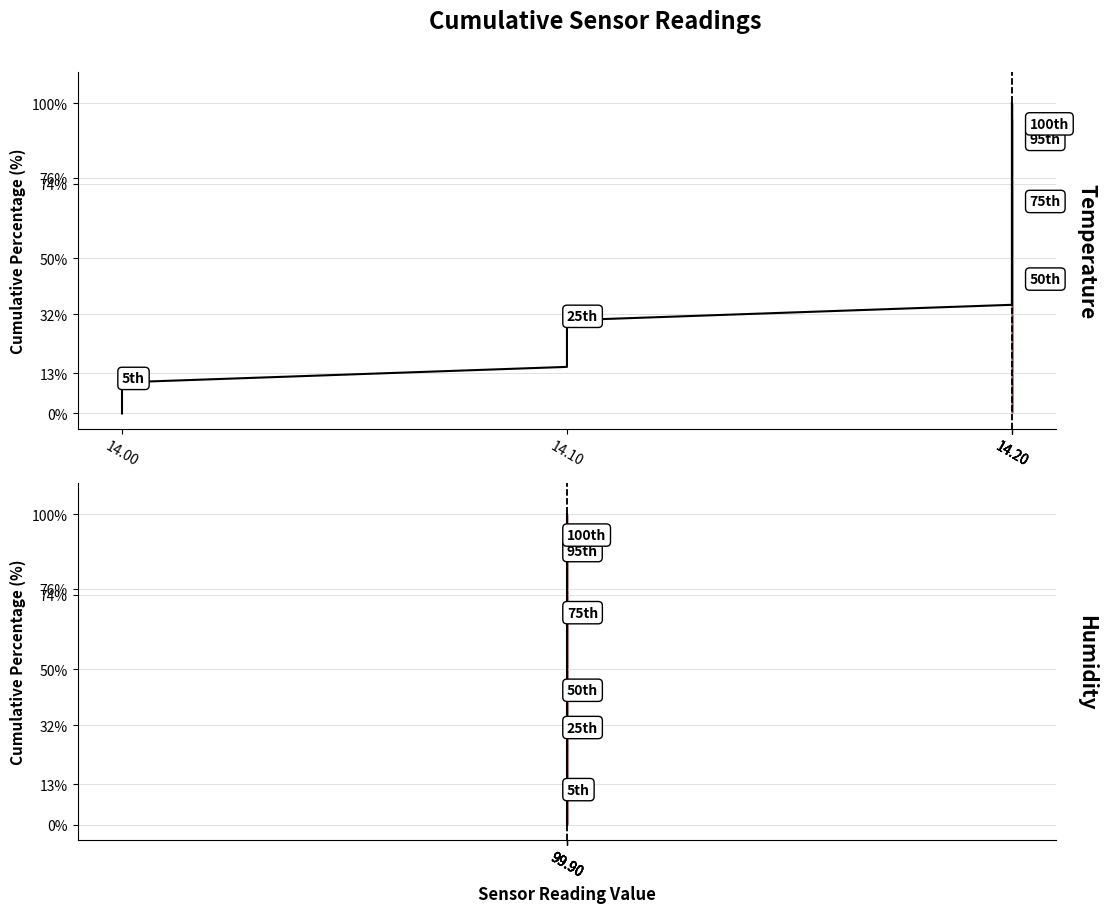

True or false: Humidity has more than 2 points higher than both neighbors.

False